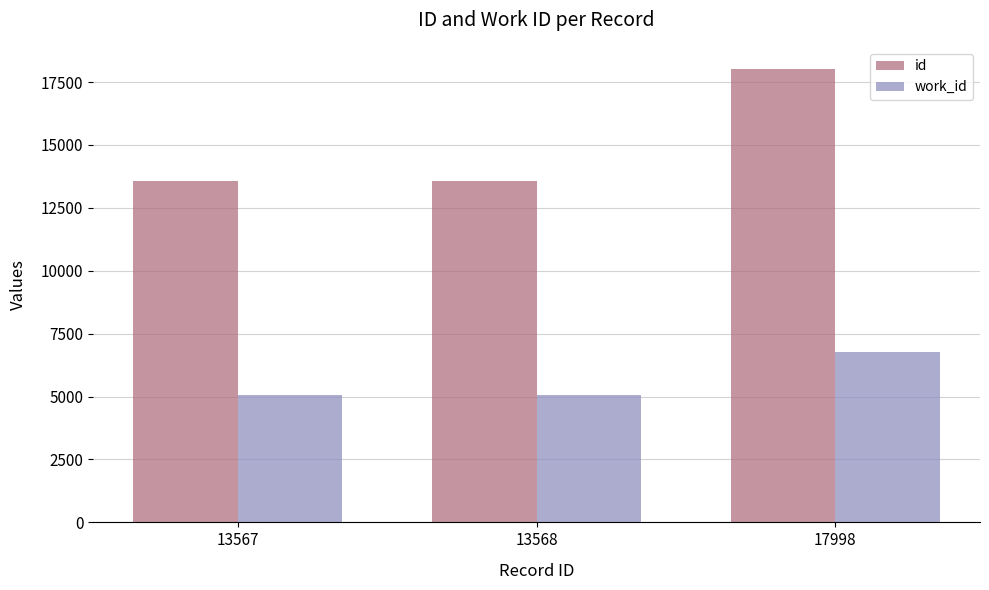

At how many categories does at least one series exceed 7985?

3